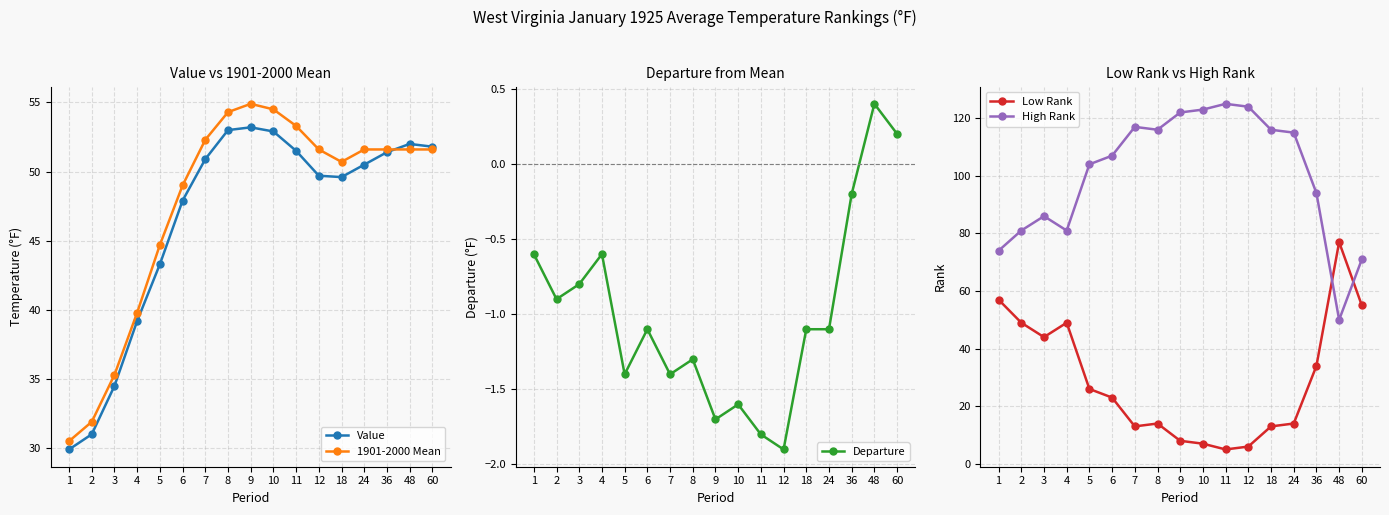

What is the value of the Value point at the 10th from the left?

52.9